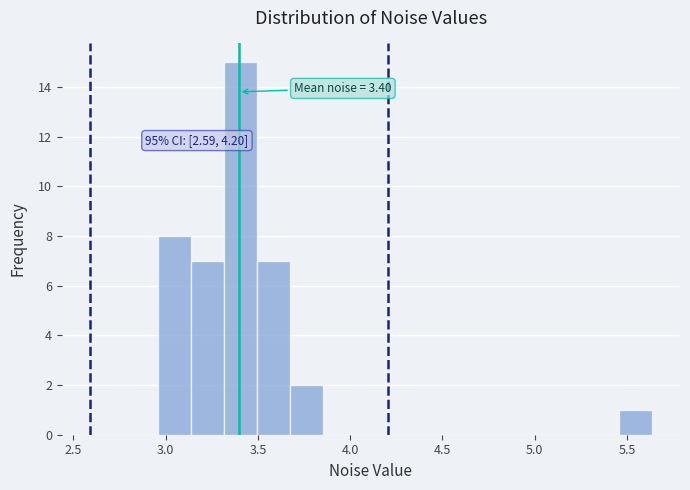

Read against the x-axis, roughly where is the centre of the tallest bar?

3.40